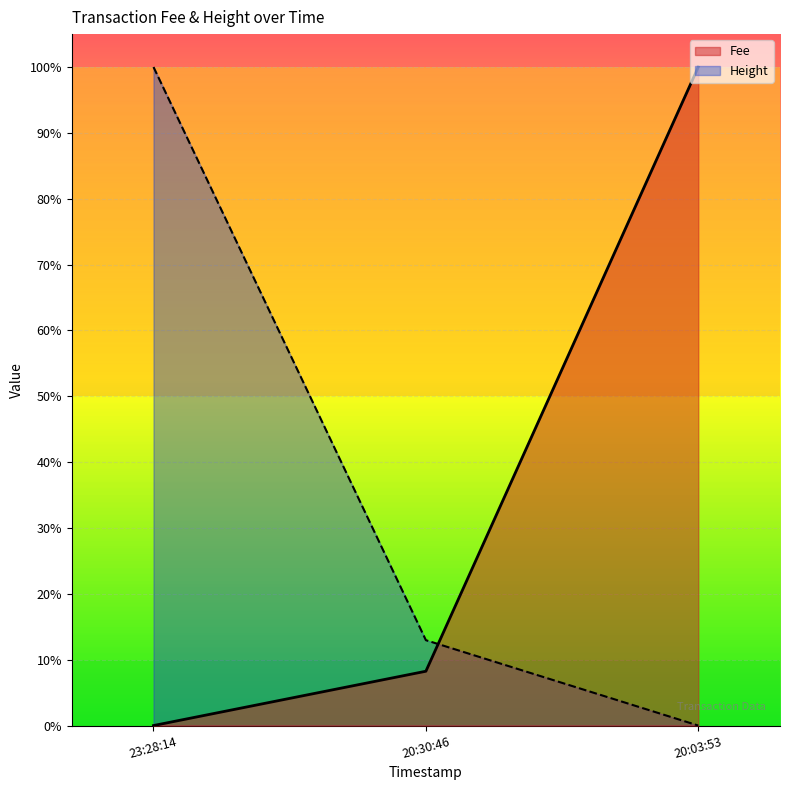

Reading right to left, list all the values displayed in this chart.

Fee: 1.0	0.1	0.0
Height: 0.0	0.1	1.0